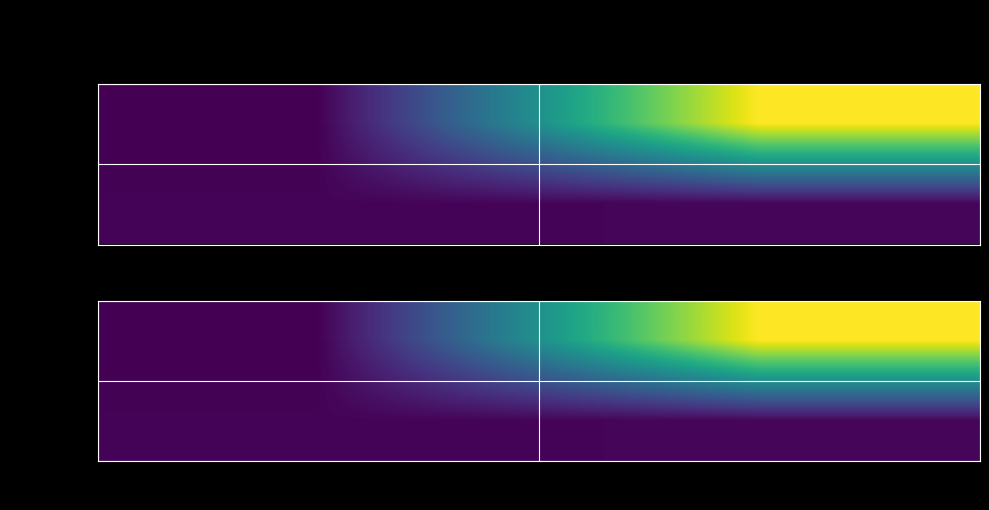

How many data points does each series have?

2